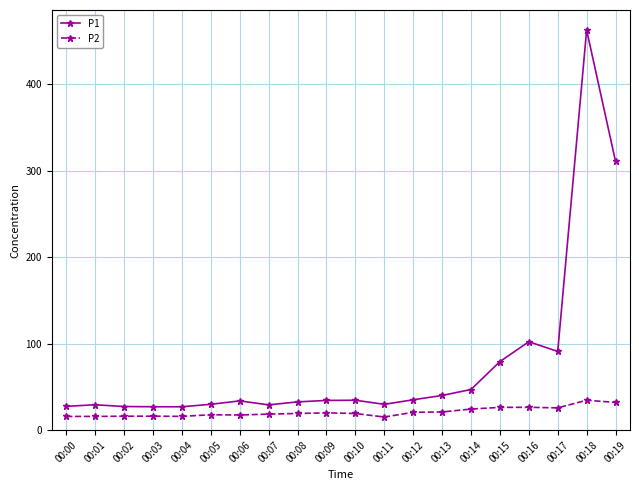

What is the value of the P2 point at the 11th from the left?

19.3